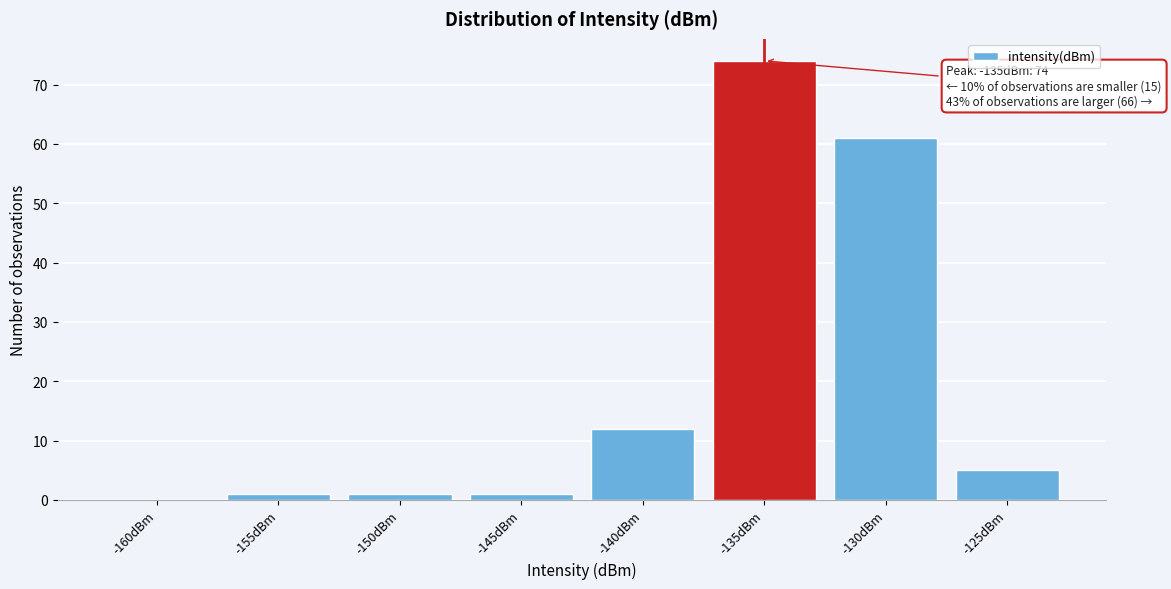

Reading left to right, list all the values displayed in this chart.

-160dBm=0	-155dBm=1	-150dBm=1	-145dBm=1	-140dBm=12	-135dBm=74	-130dBm=61	-125dBm=5